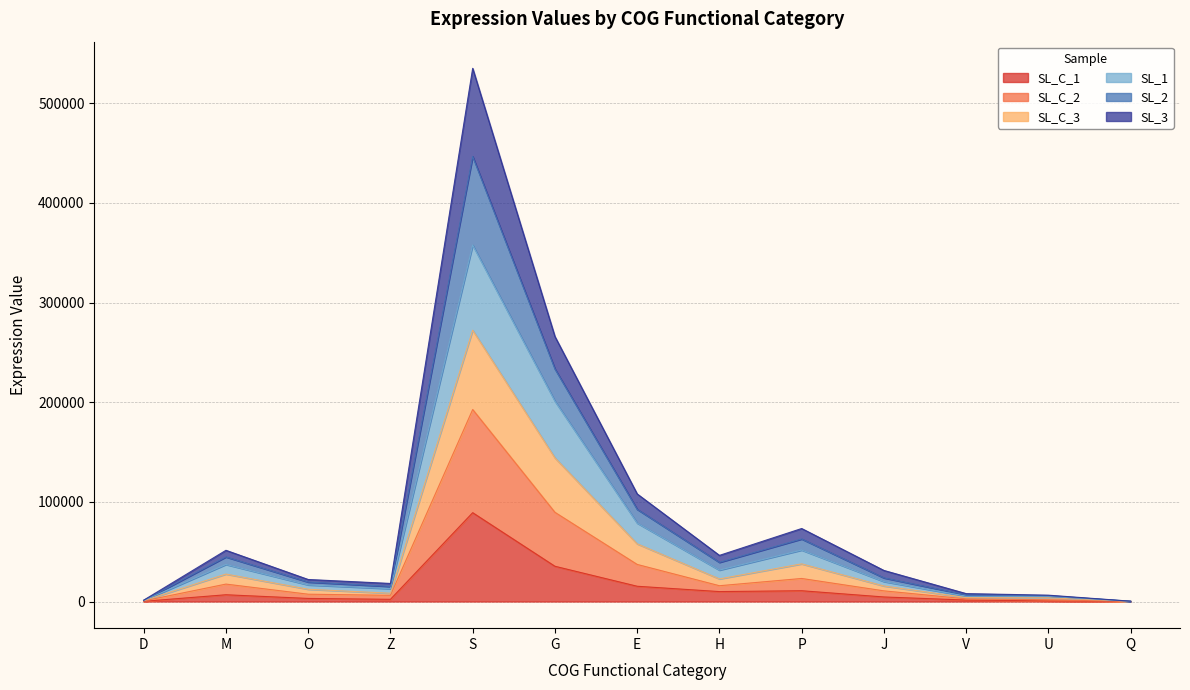

What is the value of the SL_C_1 point at the 12th from the left?

584.4